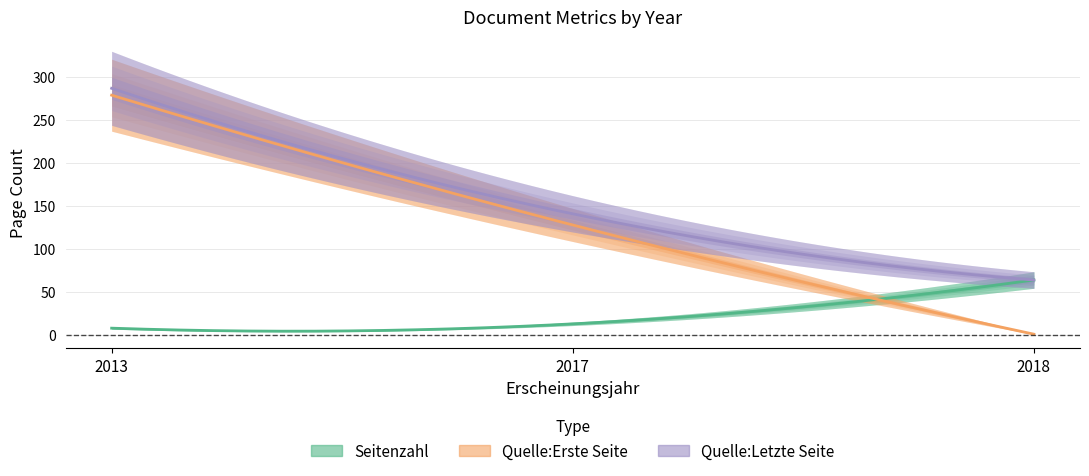

Rank the categories by Quelle:Erste Seite value from lowest to highest.

2018, 2017, 2013